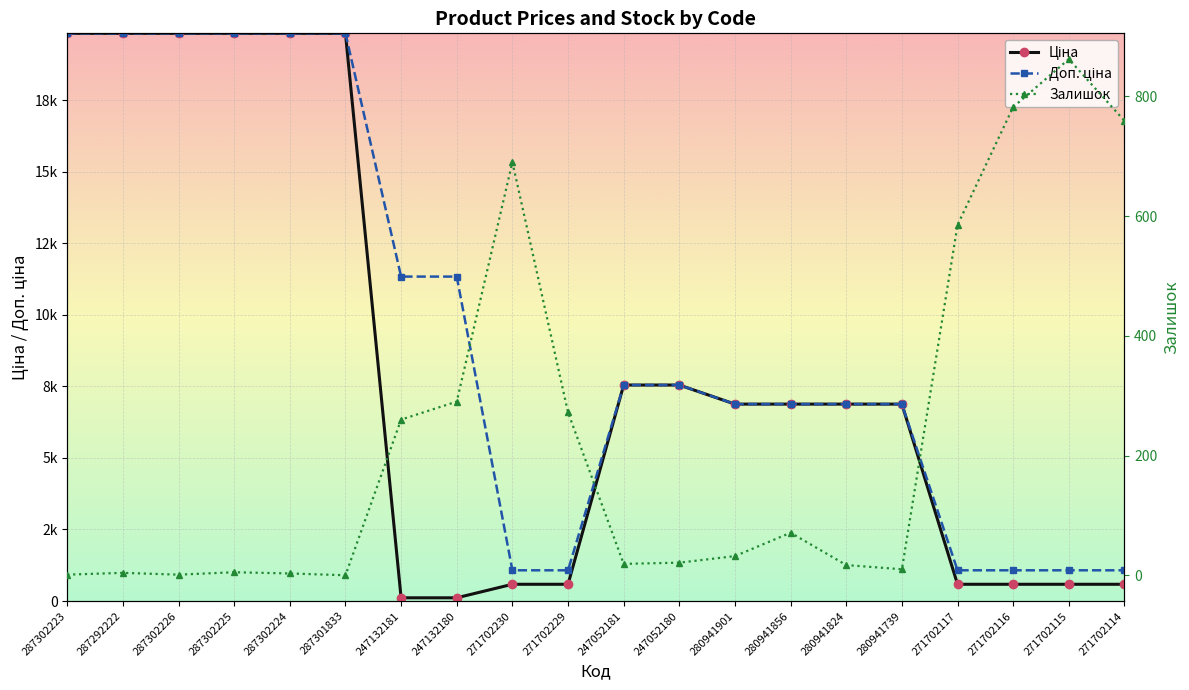

The value of Залишок at 287302224 is 1.2. True or false?

False